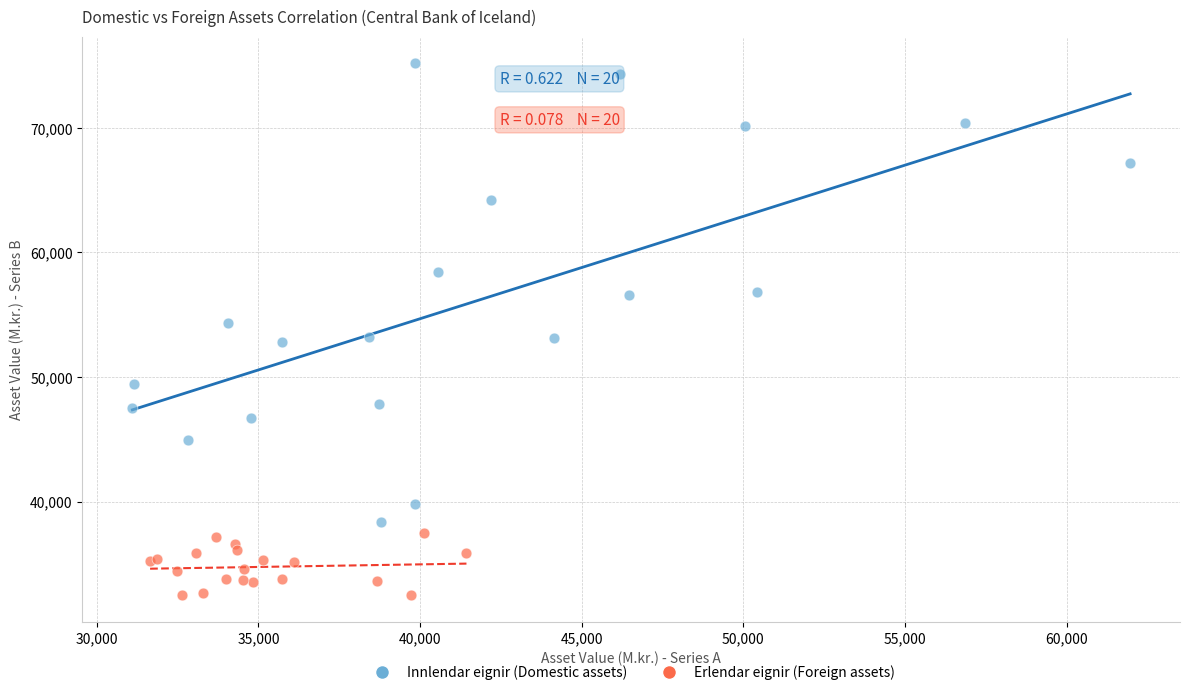

Which series reaches the maximum Y coordinate?

Innlendar eignir (Domestic assets)